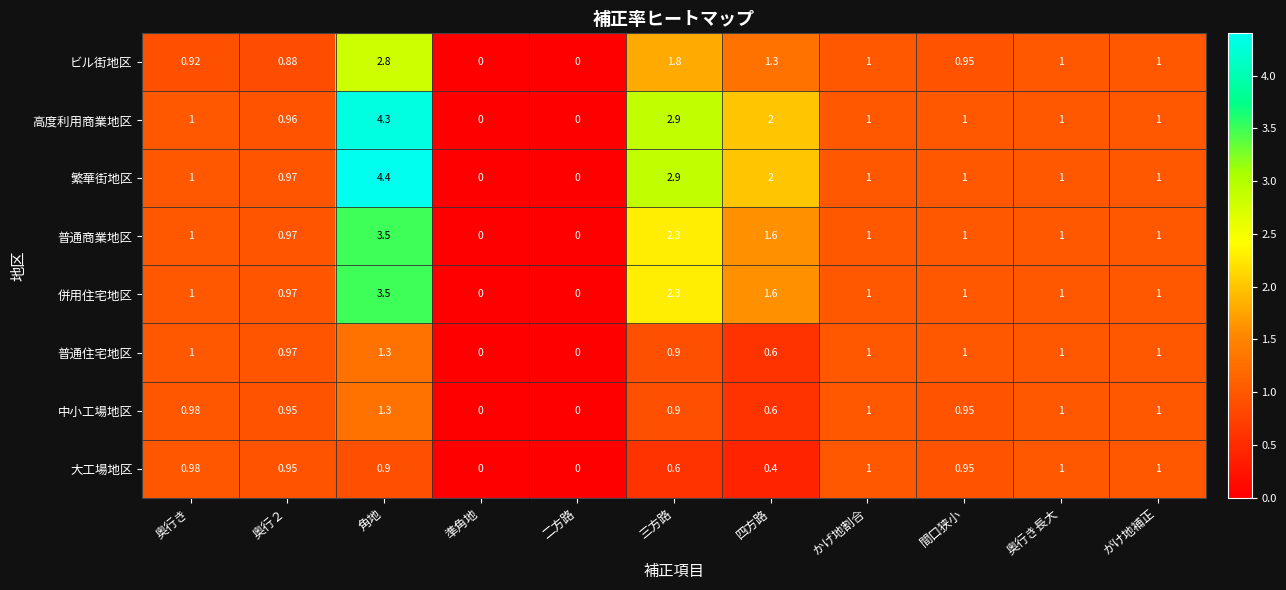

At which label does 普通住宅地区 reach its peak?

角地